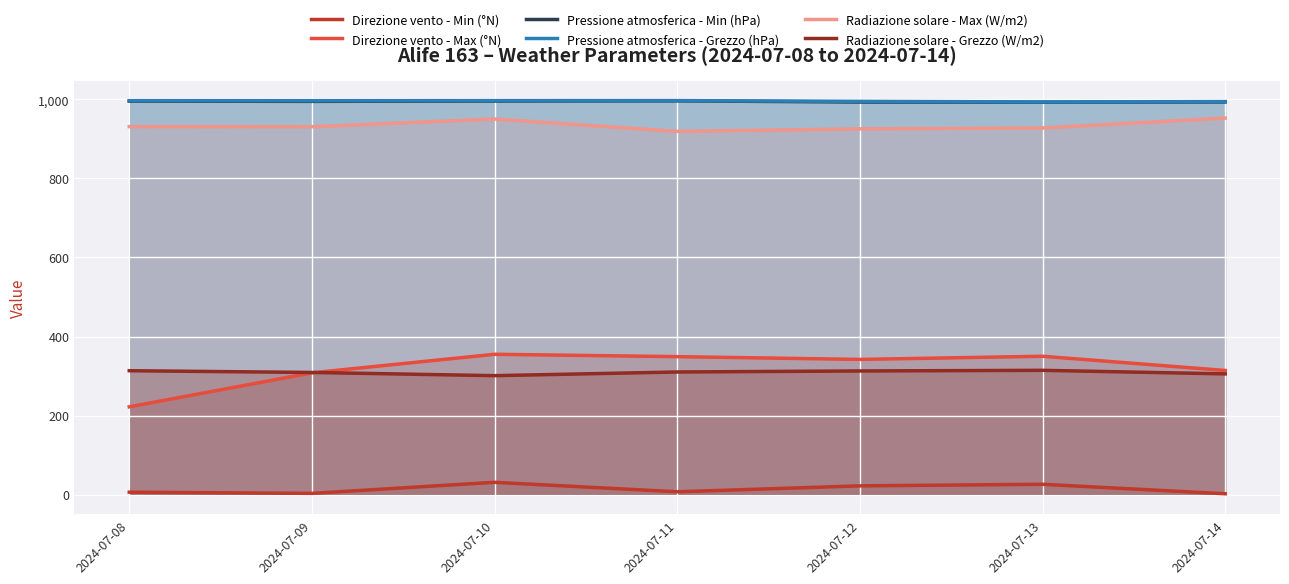

The Pressione atmosferica - Min (hPa) series shows 996.4 at 2024-07-11. True or false?

True